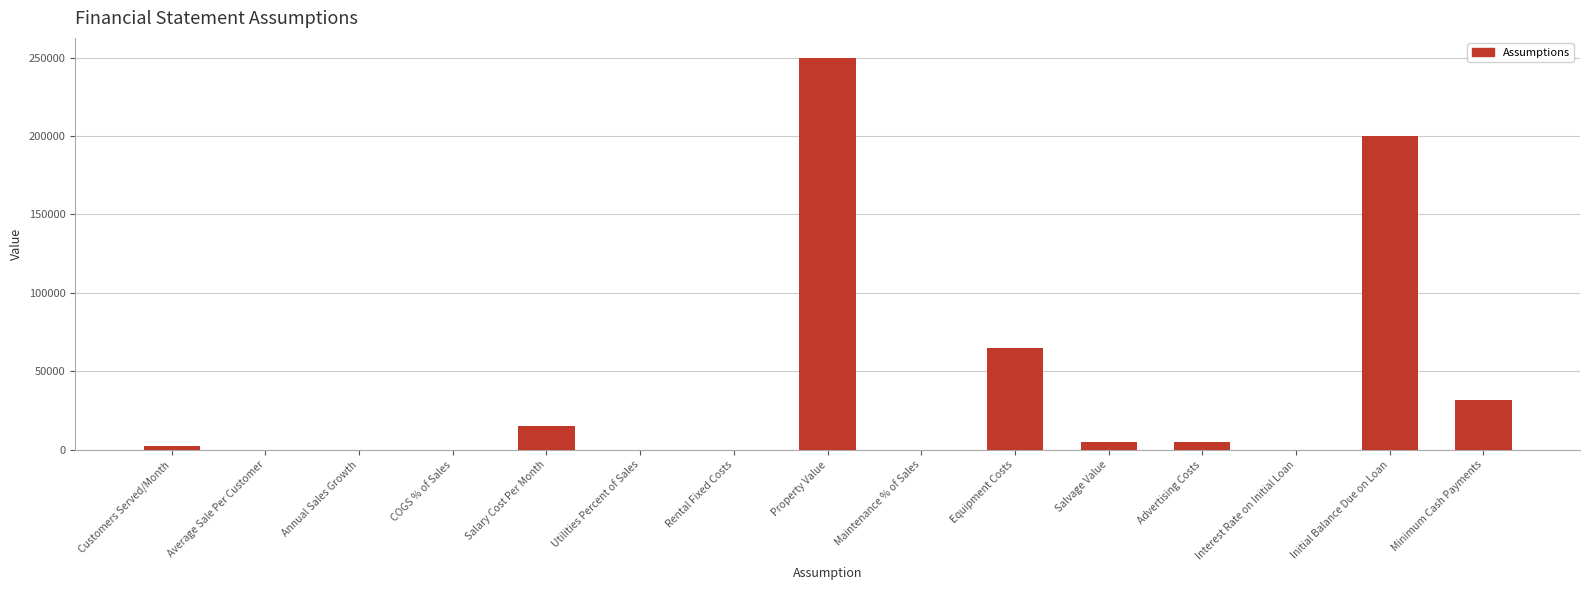

At which category does the chart reach its peak across all series?

Property Value